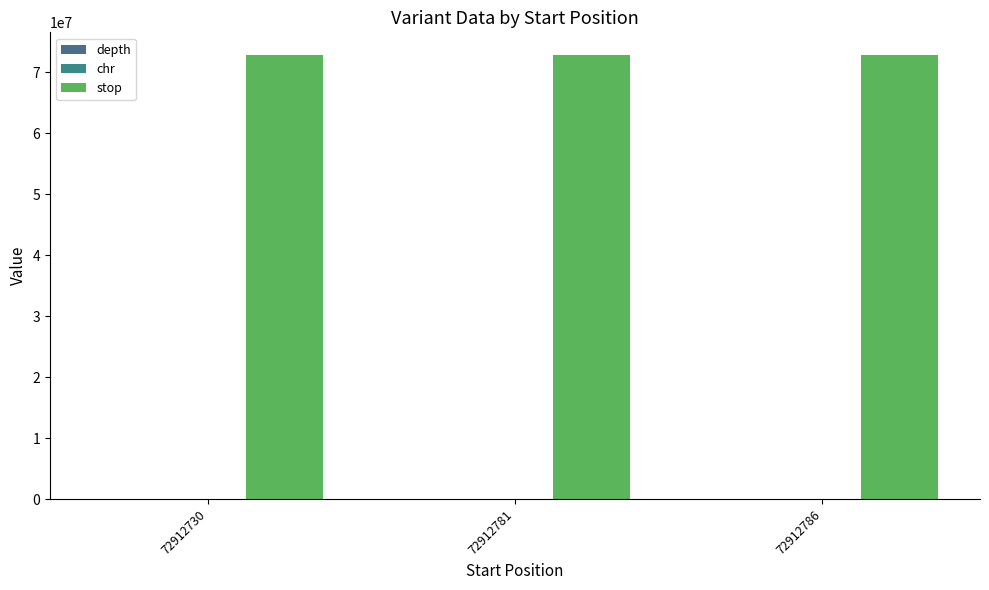

Reading left to right, list all the values displayed in this chart.

depth: 72912730=19	72912781=19	72912786=19
chr: 72912730=10	72912781=10	72912786=10
stop: 72912730=72912731	72912781=72912782	72912786=72912787